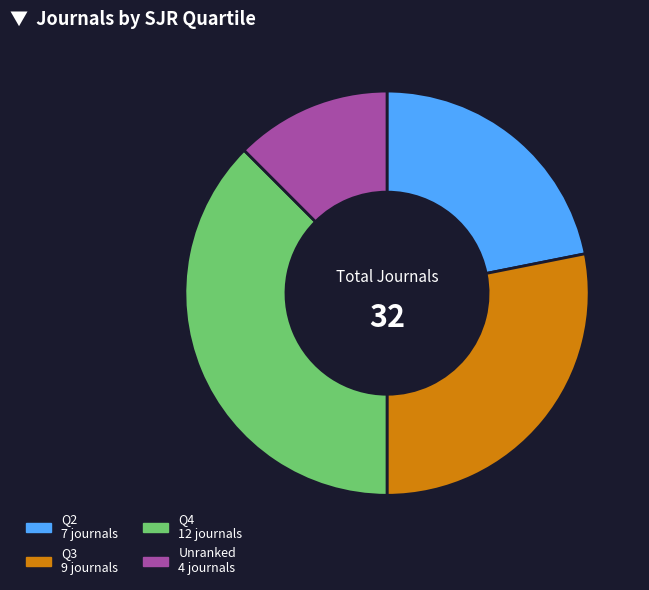

Does any single category account for the majority?

No